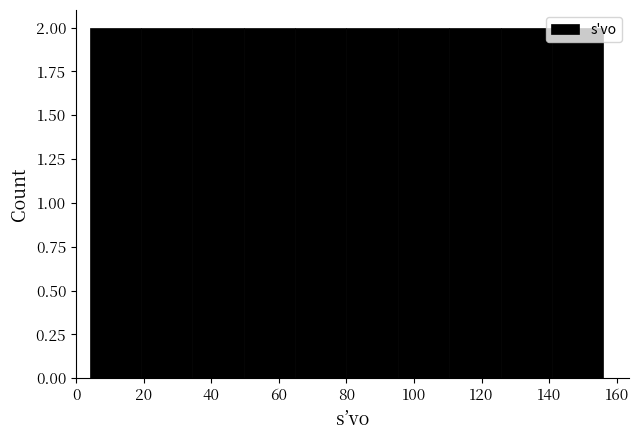

Reading left to right, list every bar in this chart as the range it spans on the x-axis followed by its height. Neither the bar edges nor the heights are printed on the chart, so give them approximately, as read against the axes.

4.0 to 19.2: 2
19.2 to 34.4: 2
34.4 to 49.6: 2
49.6 to 64.8: 2
64.8 to 80.0: 2
80.0 to 95.2: 2
95.2 to 110.4: 2
110.4 to 125.6: 2
125.6 to 140.8: 2
140.8 to 156.0: 2